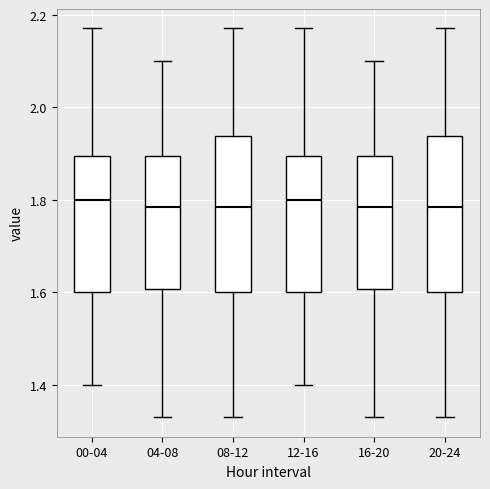

Where does the median line of the box for 20-24 sit on the y-axis? The values are not printed on the chart, so give them approximately, as read against the axis.

1.78